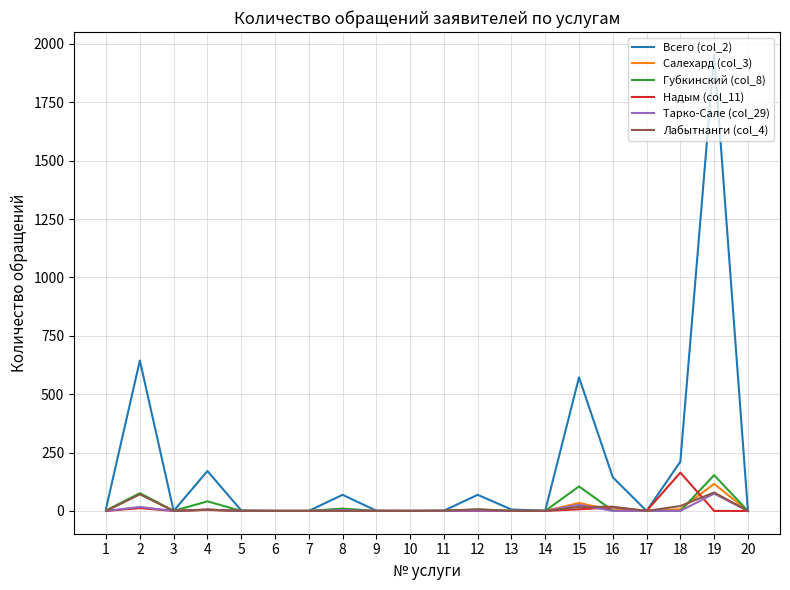

What is the maximum value shown in the chart?

1953